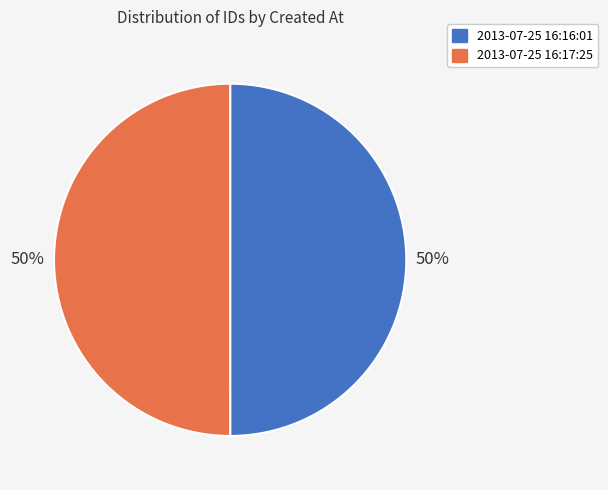

To the nearest percent, what is the average slice percentage?

50%